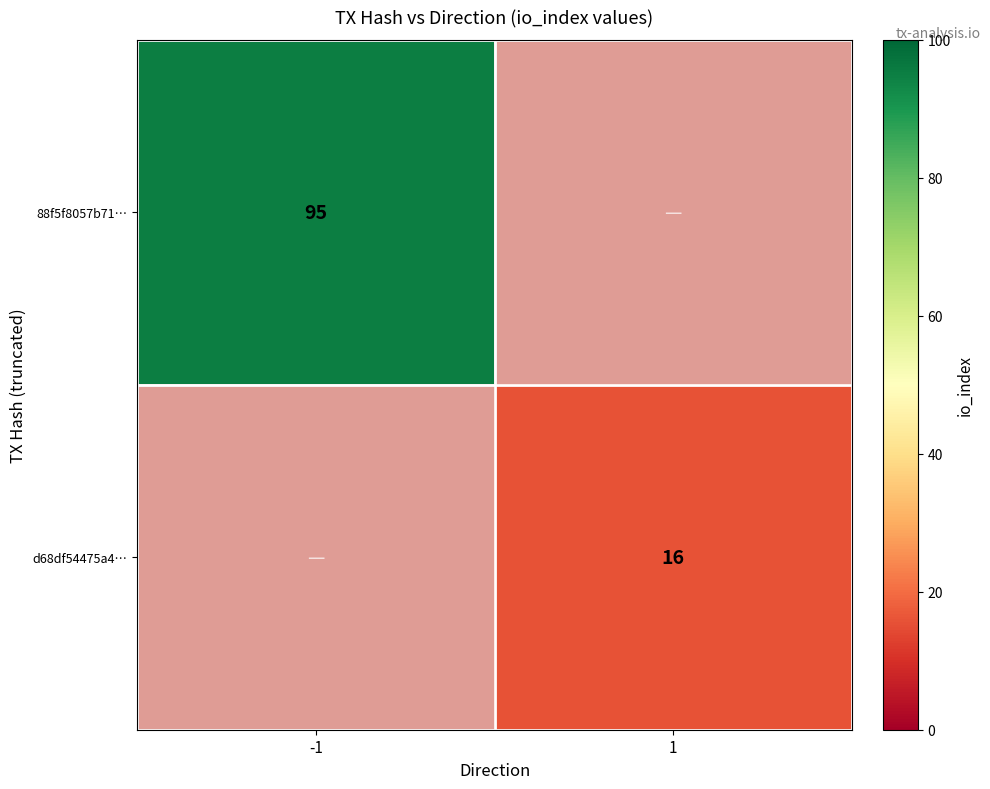

Is it true that 88f5f8057b71… equals 95 at -1?

True